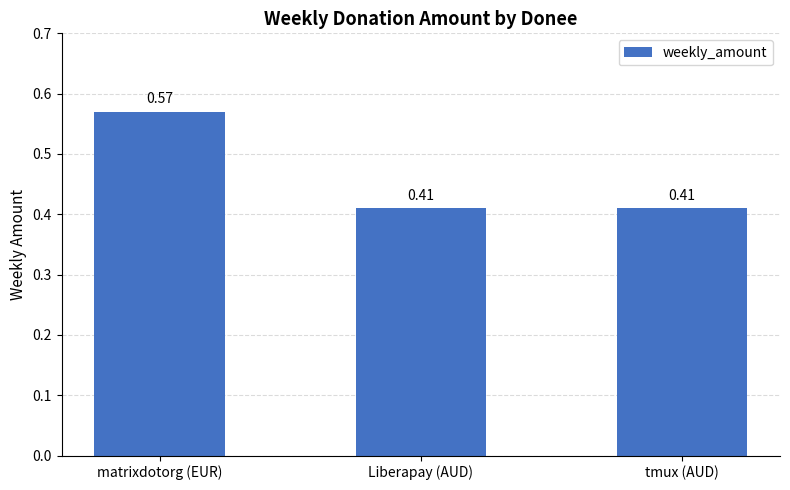

What is the difference between the values at matrixdotorg (EUR) and tmux (AUD)?

0.2